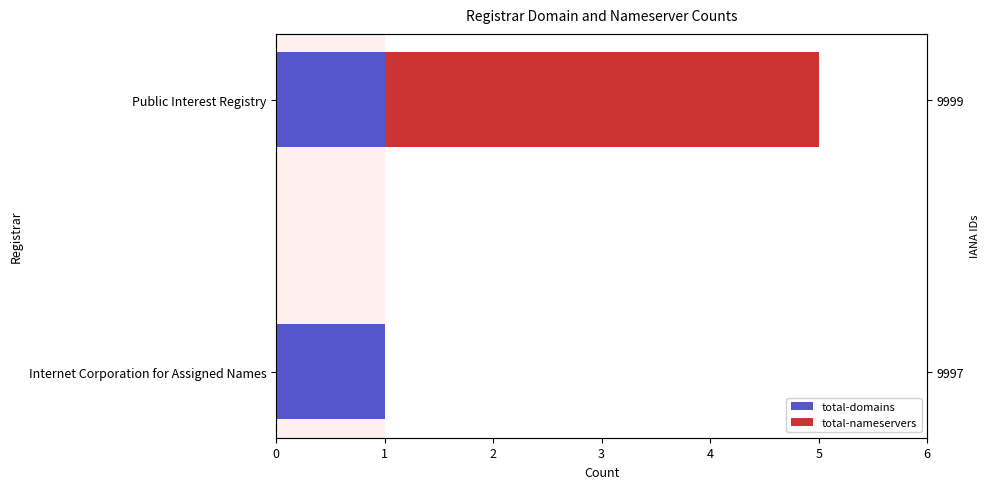

How many groups of bars are there?

2